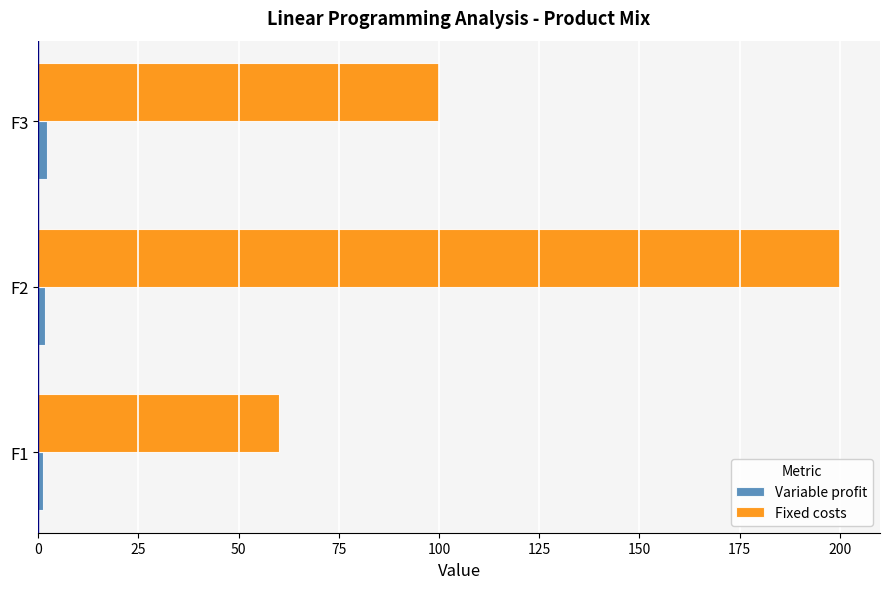

At which label is Fixed costs closest to 130?

F3